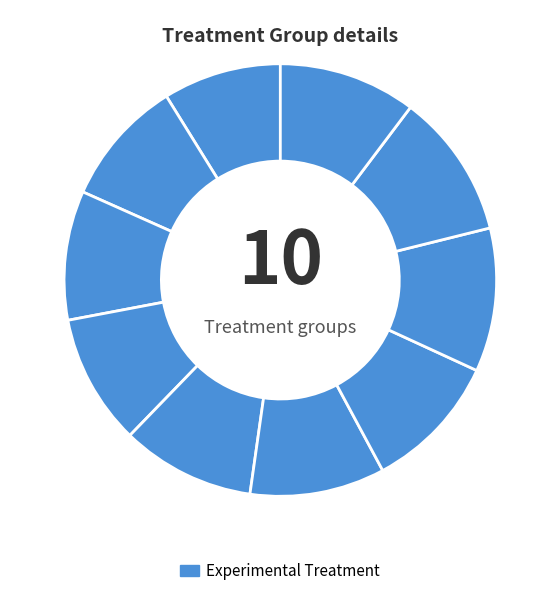

Count the number of slices in the pie.

10